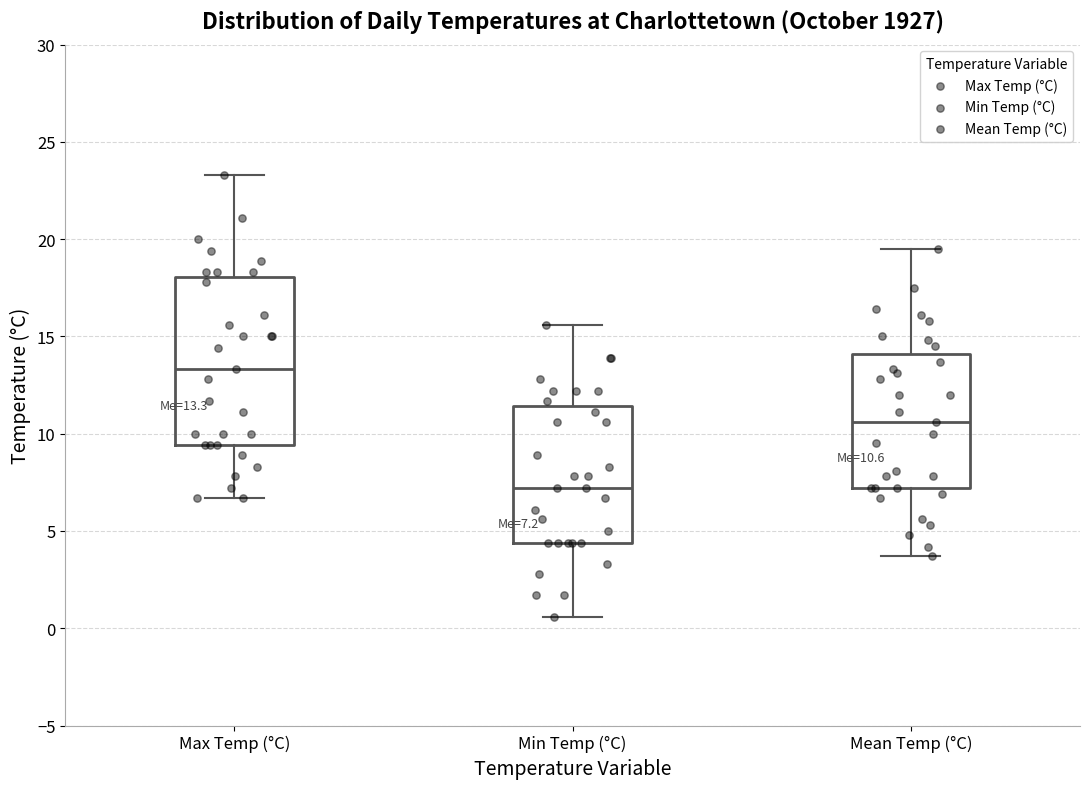

Which box is the tallest, from its lower edge to its upper edge?

Max Temp (°C)